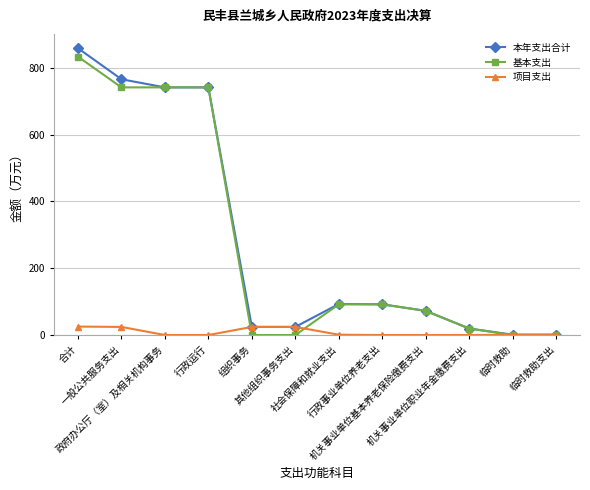

The value of 项目支出 at 组织事务 is 24.3. True or false?

True